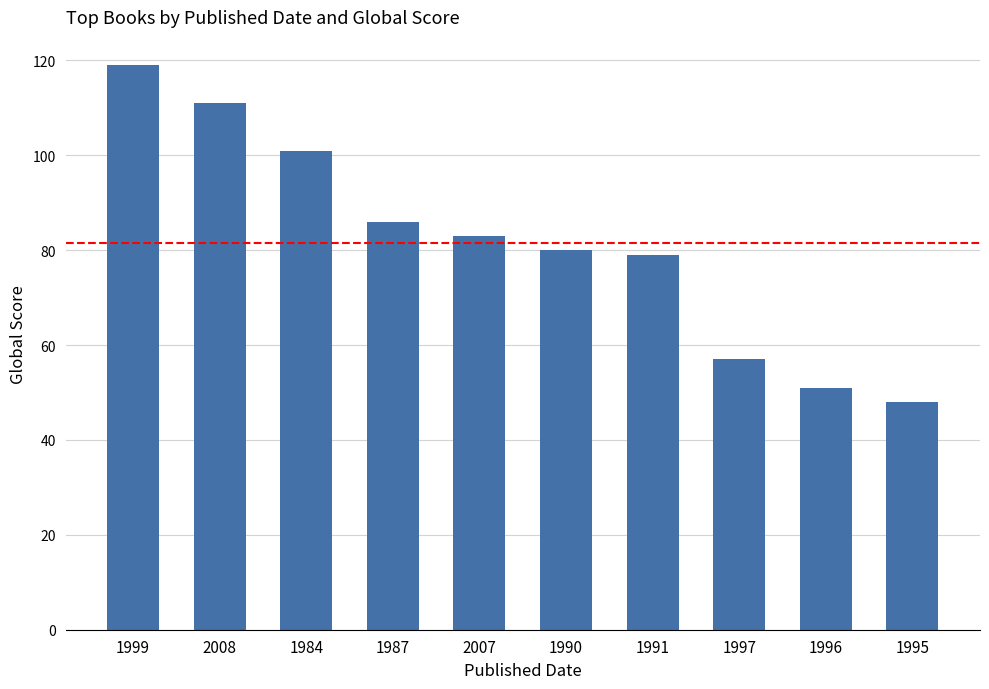

What is the label of the 1st bar from the left?

1999